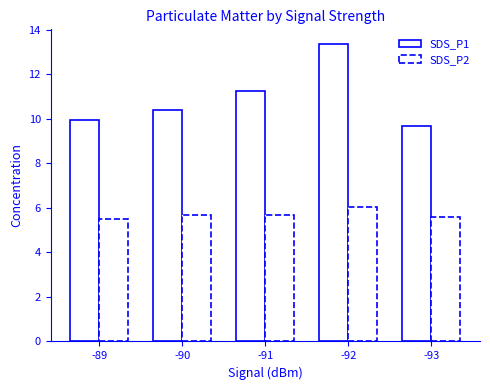

How many bars are there in each group?

2